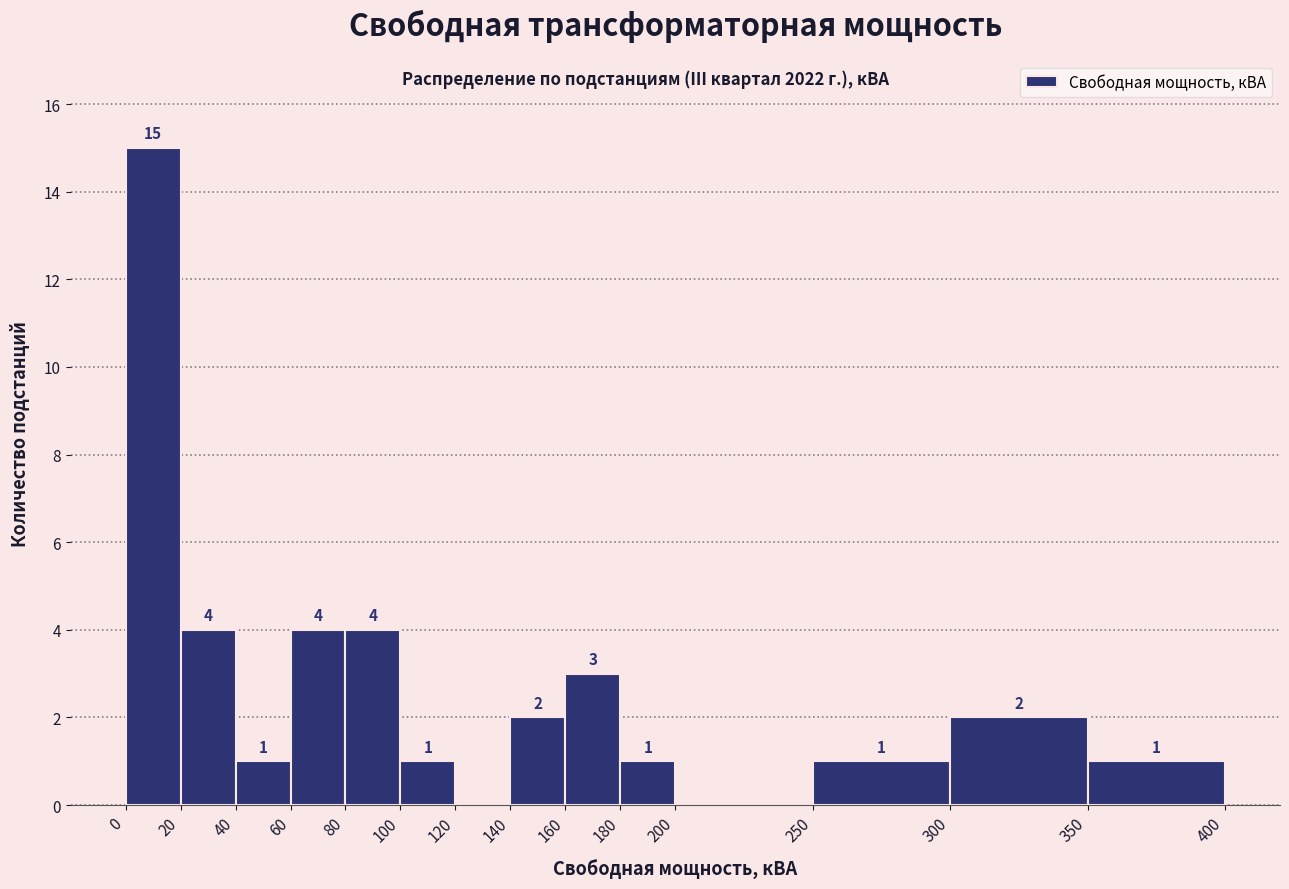

Over which range of the x-axis is the bar tallest?

0 to 20